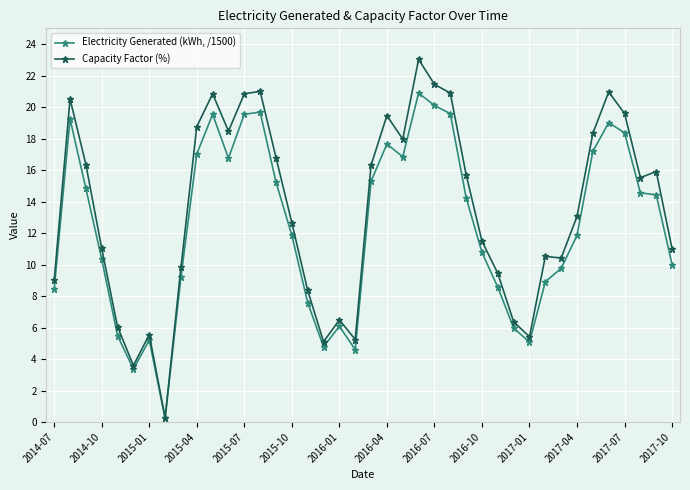

What is the greatest value displayed?

23.0